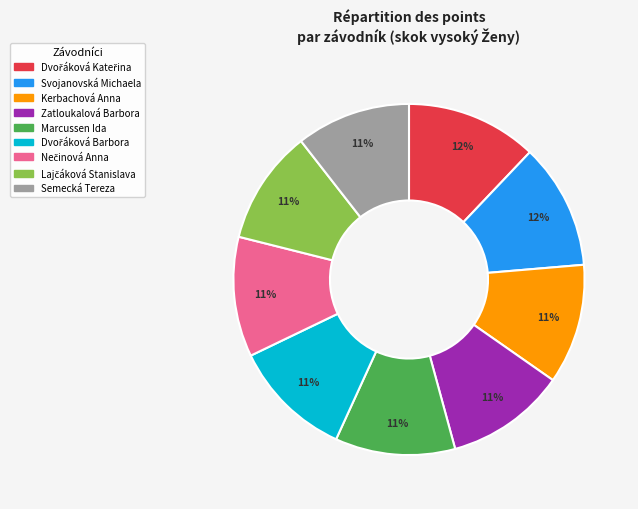

Is there a majority slice in this chart?

No